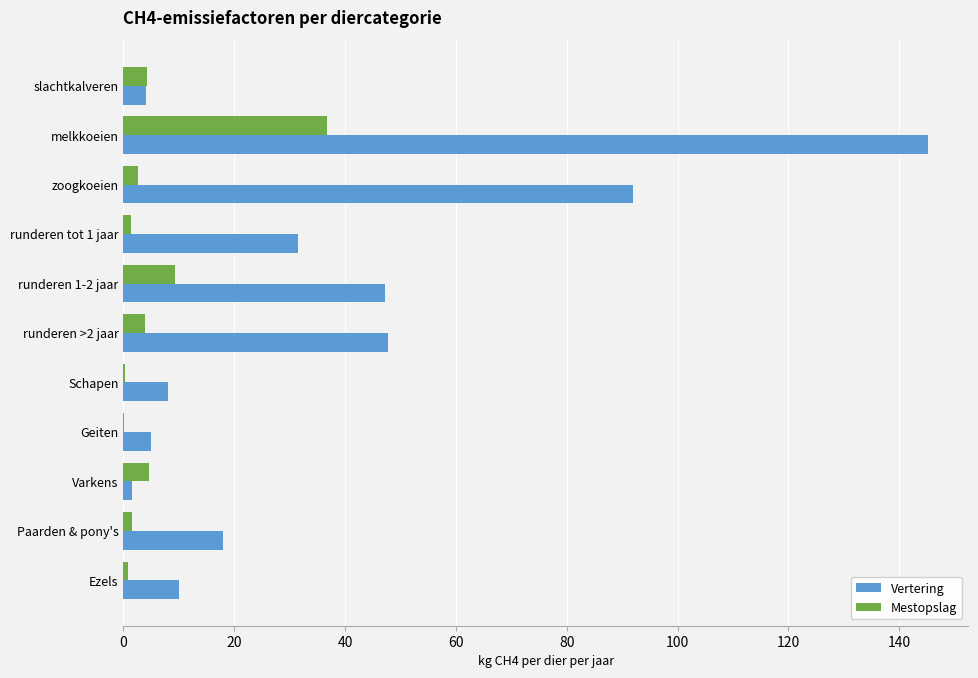

The value of Mestopslag at runderen 1-2 jaar is 9.4. True or false?

True